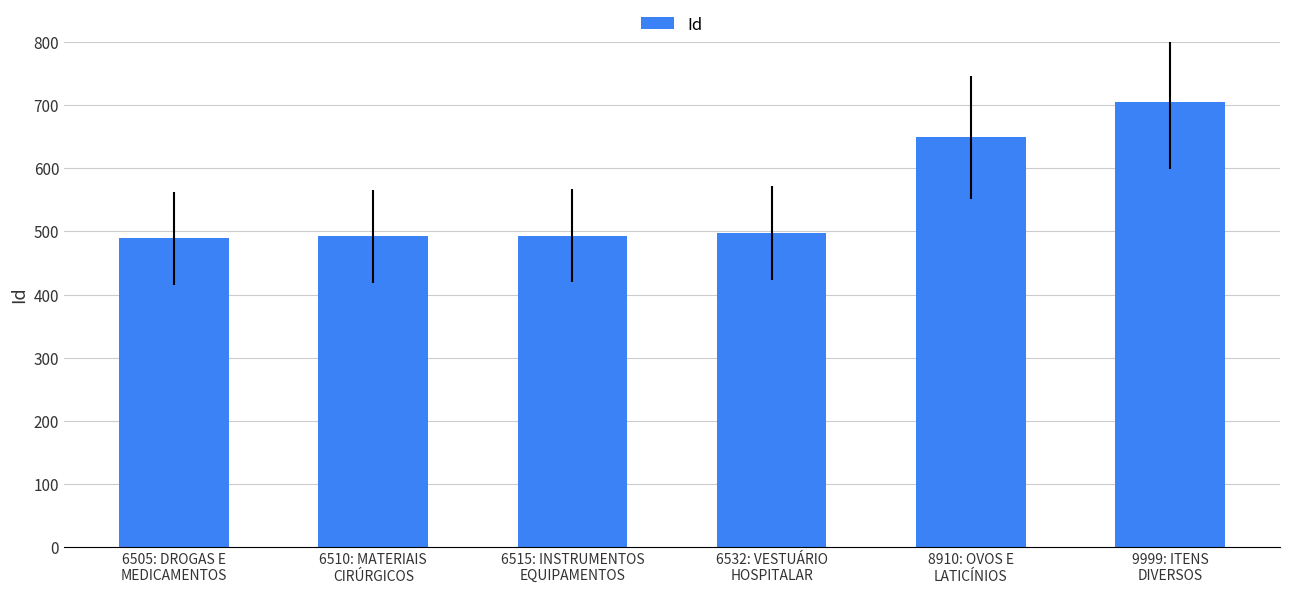

What is the smallest value displayed?

489